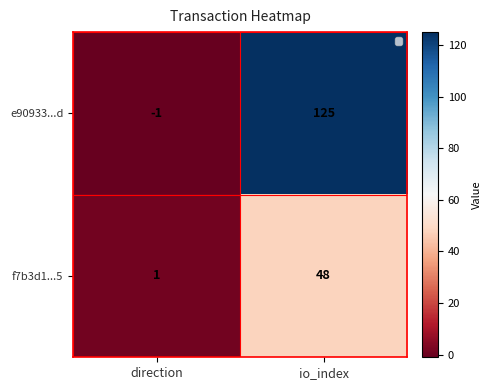

Rank the series by their average value, from highest to lowest.

e90933...d, f7b3d1...5